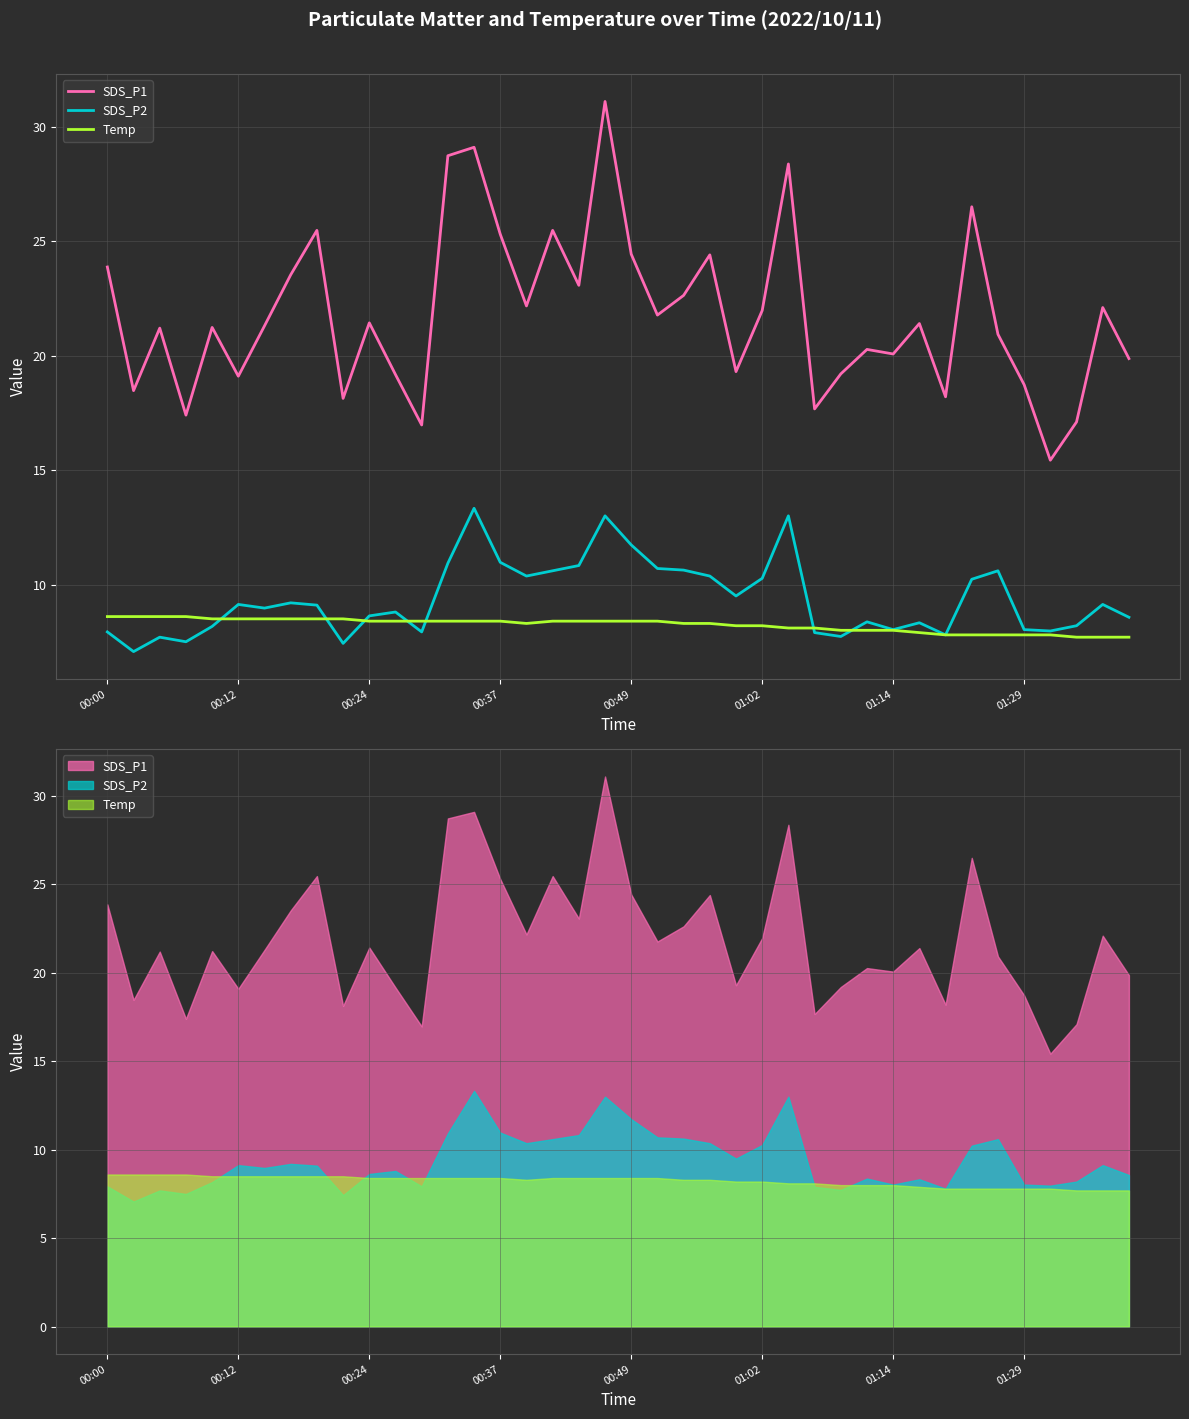

What is the total value across all series at 19?

52.5